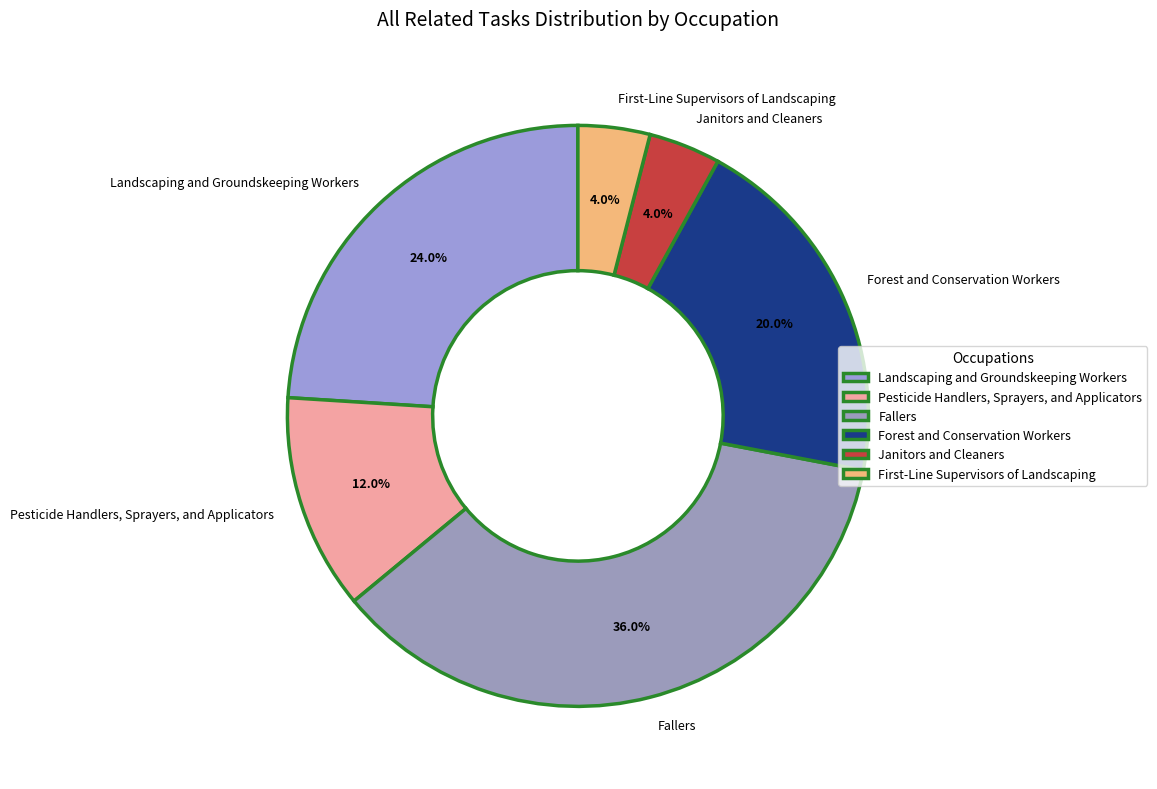

Do Landscaping and Groundskeeping Workers and Fallers together represent more than half of the pie?

Yes